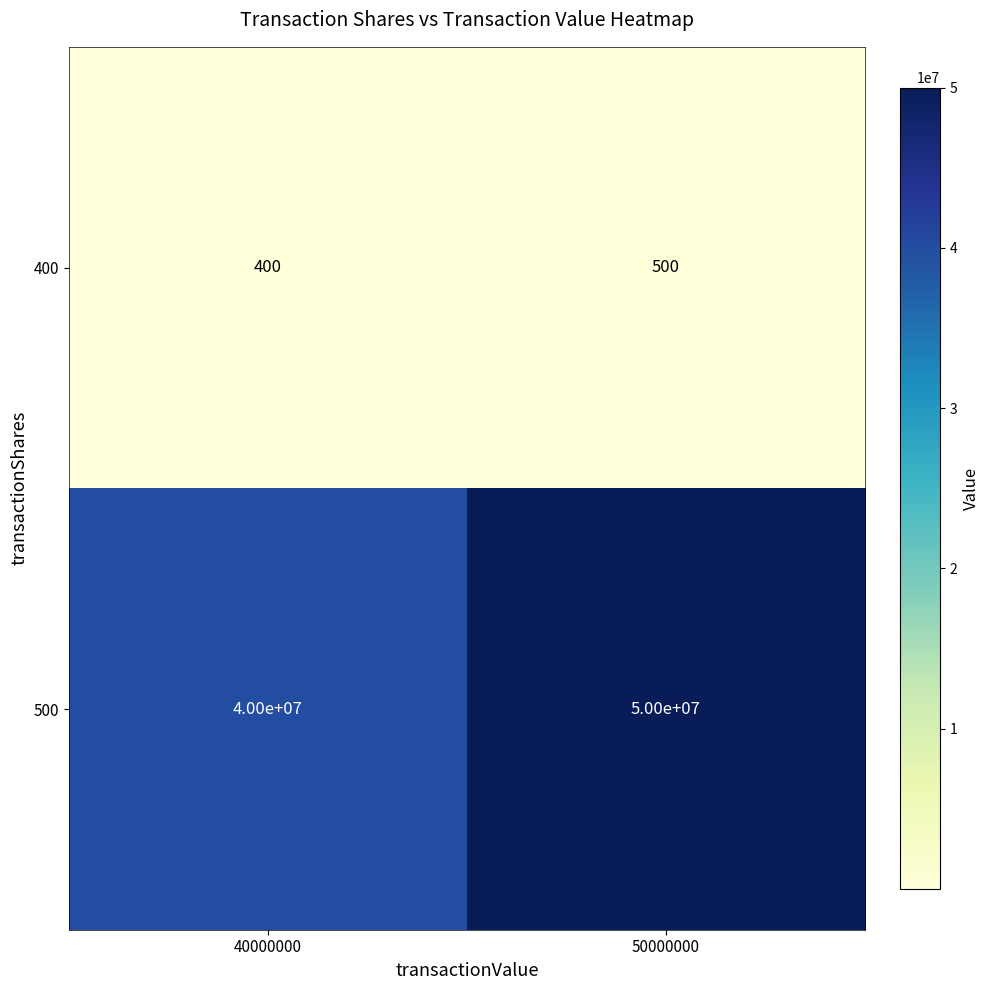

What is the difference between the highest and lowest values at 50000000?

49999500